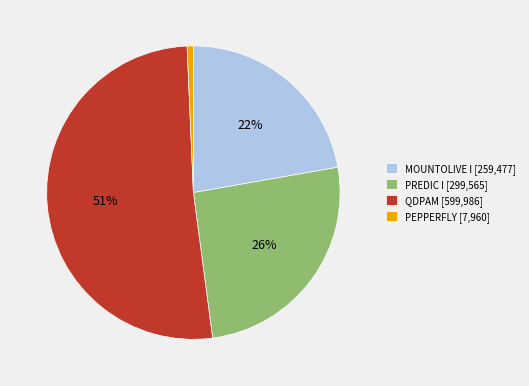

How many slices are in this pie chart?

4